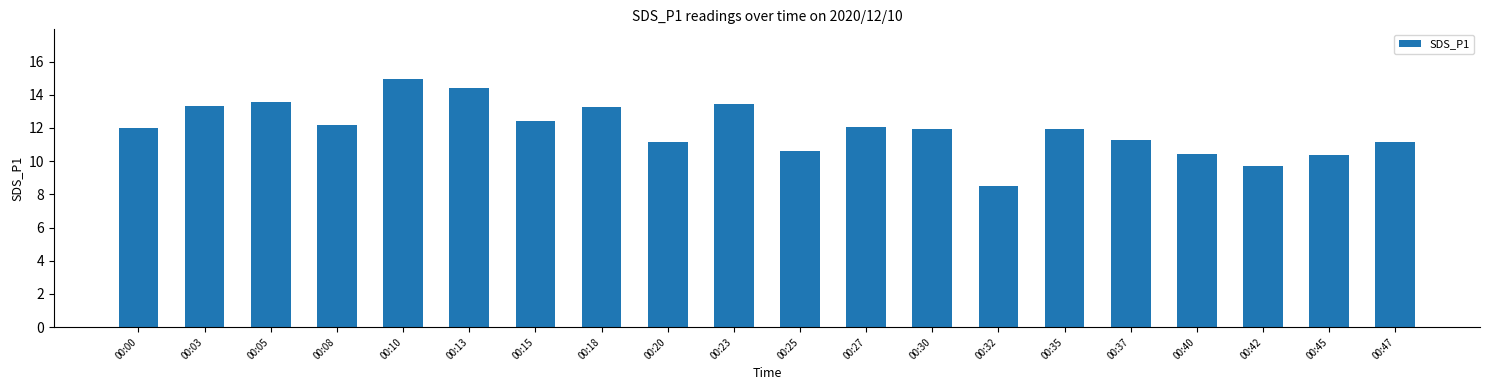

What is the average value?

11.9